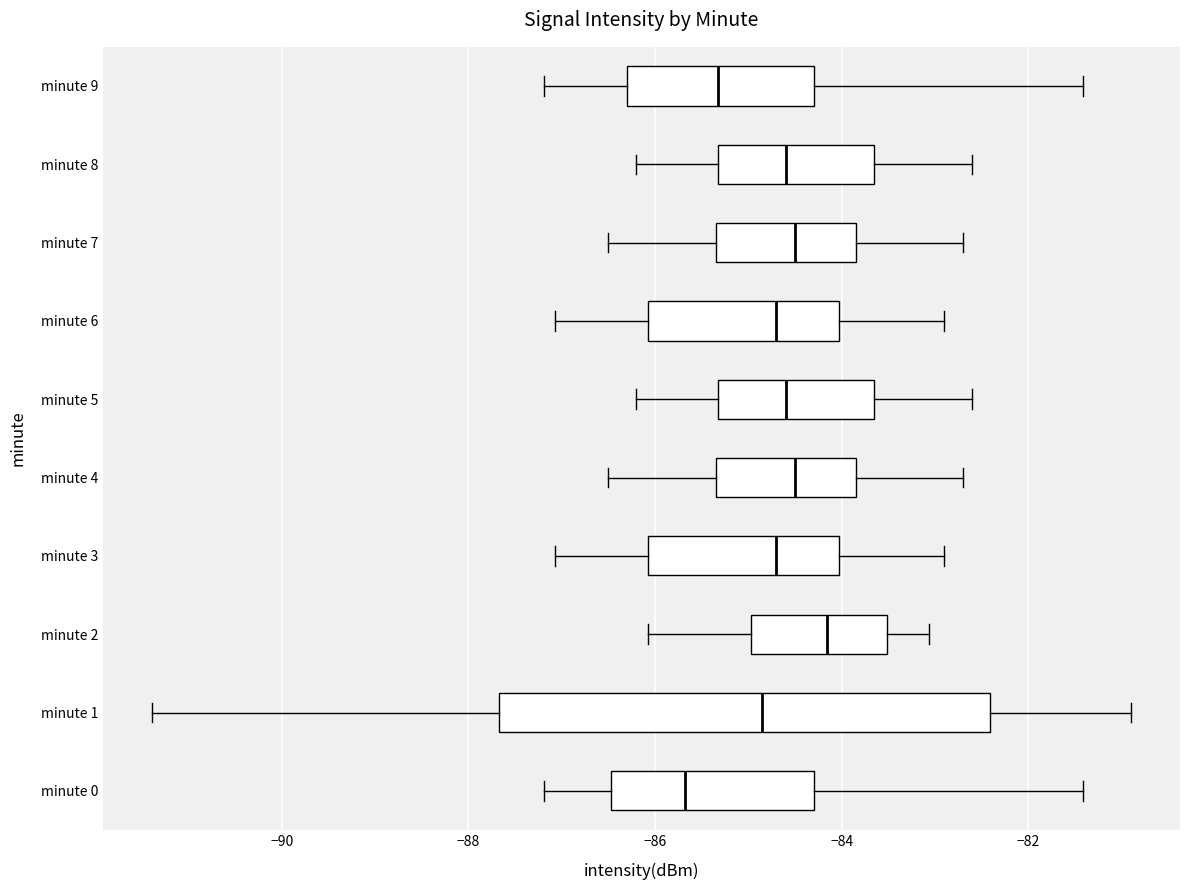

Which box is the widest, from its left edge to its right edge?

minute 1